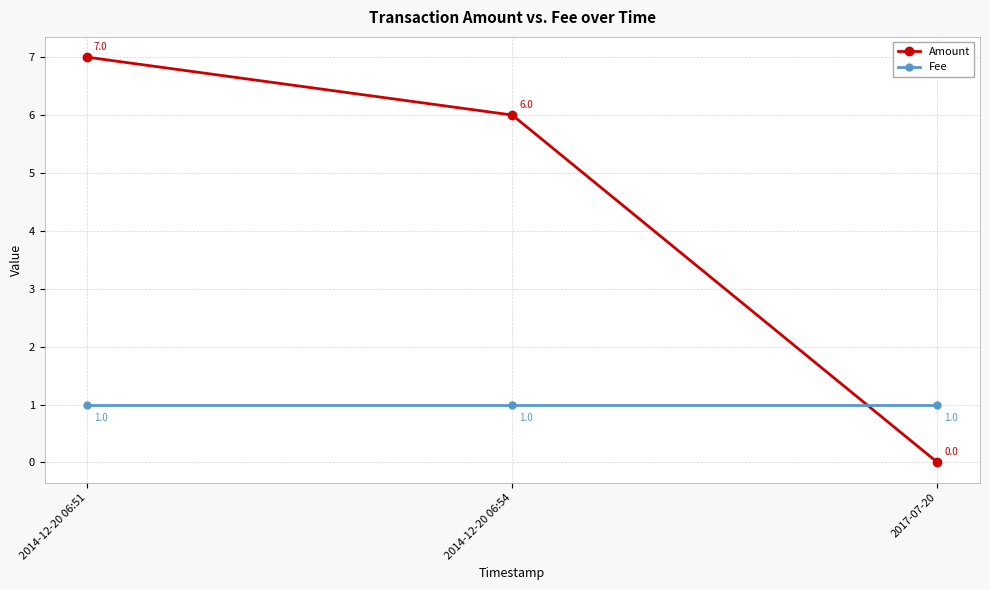

At which category does the chart reach its peak across all series?

2014-12-20 06:51